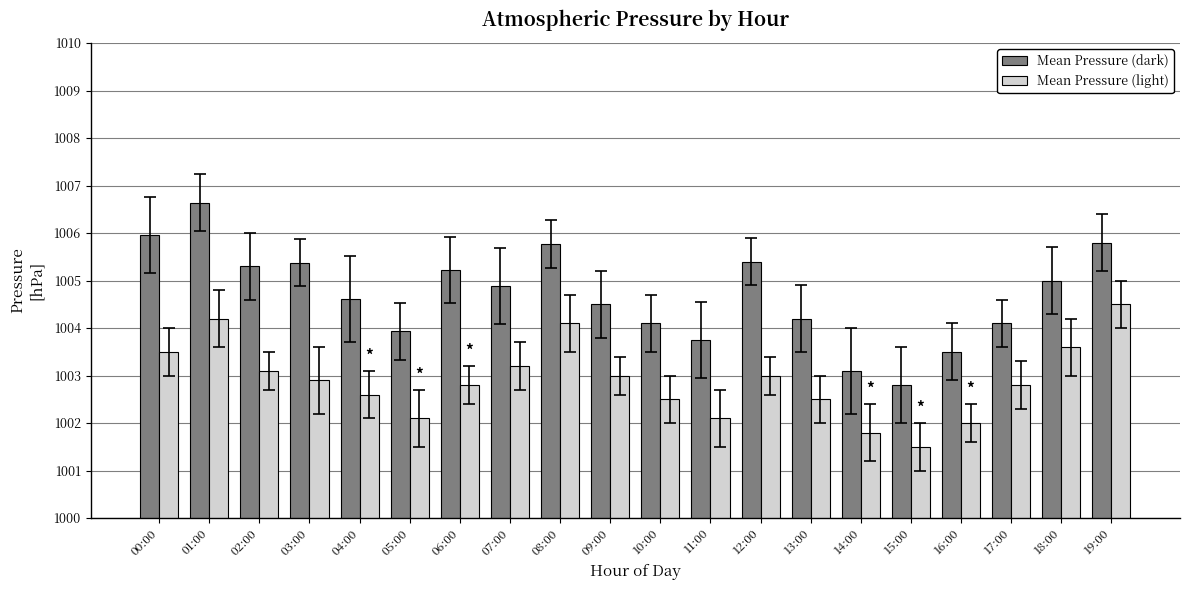

Which category has the lowest value across all series?

15:00